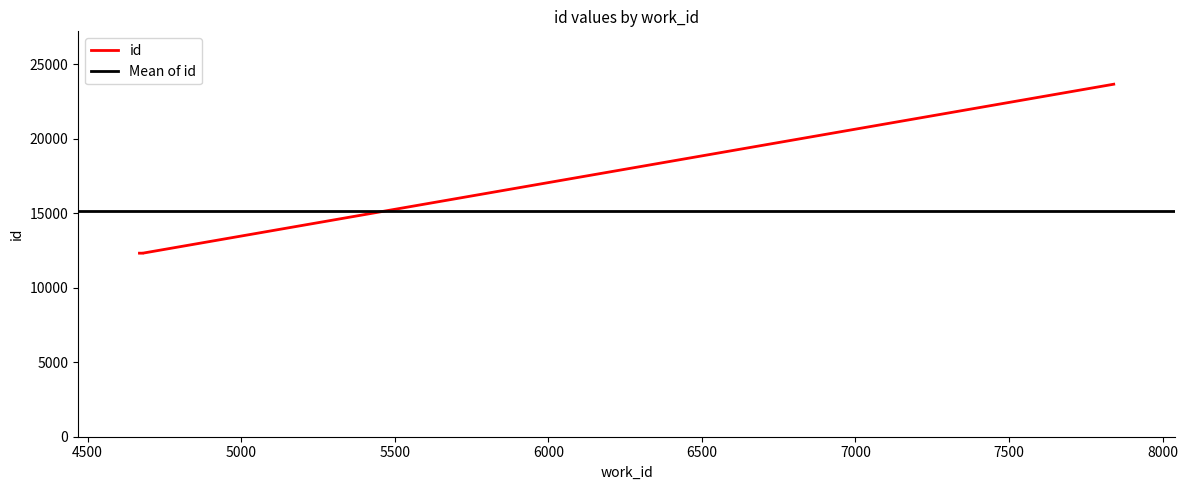

What is the sum of the values at 4680 and 7841?

35967